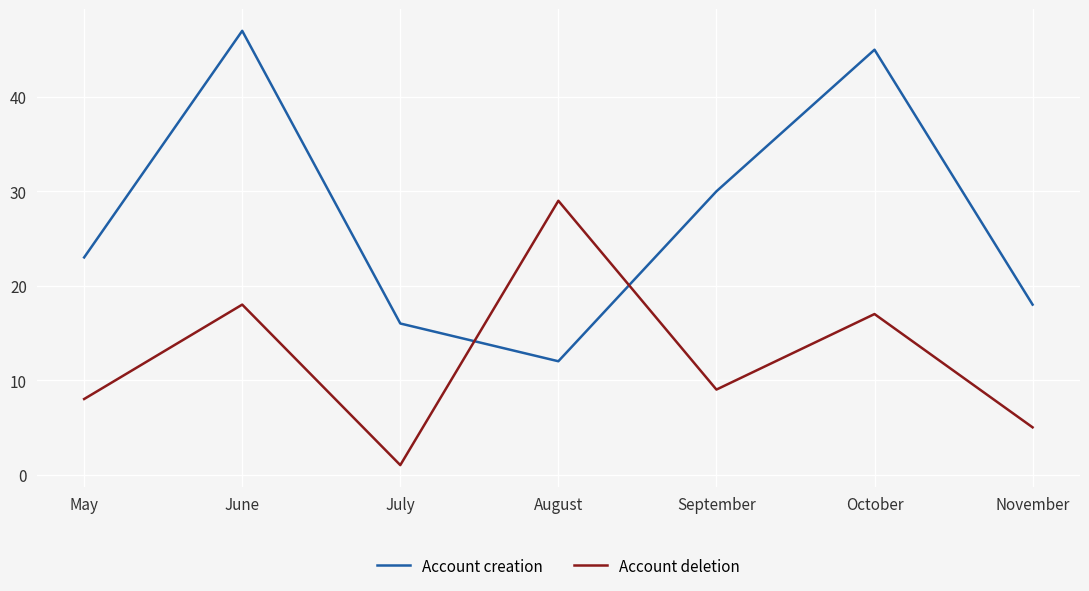

True or false: Account deletion has a value of 1 at July.

True